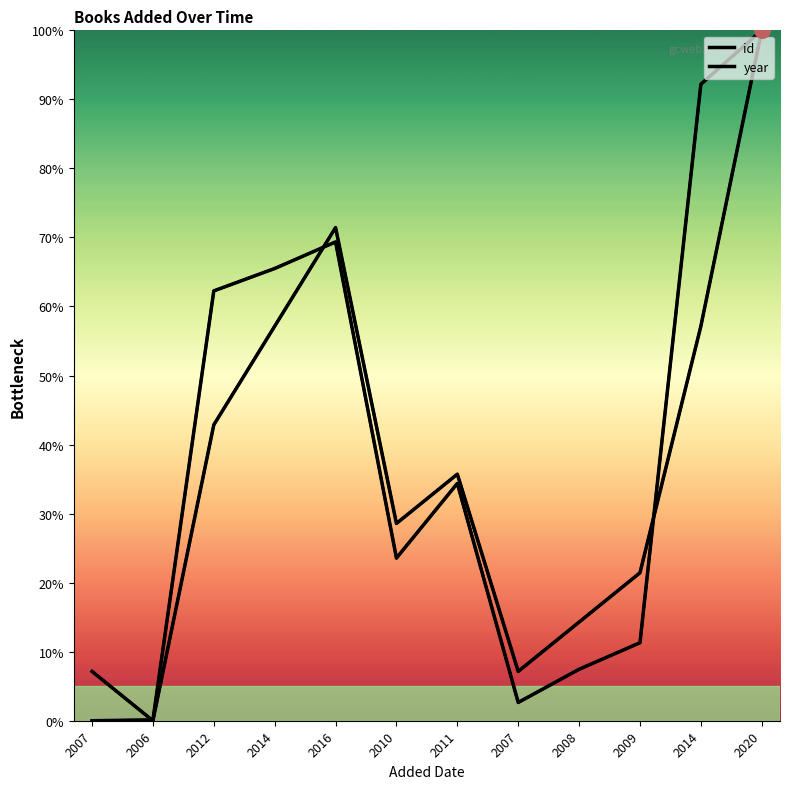

Is the value of id at 2020 greater than the value of year at 2007?

Yes